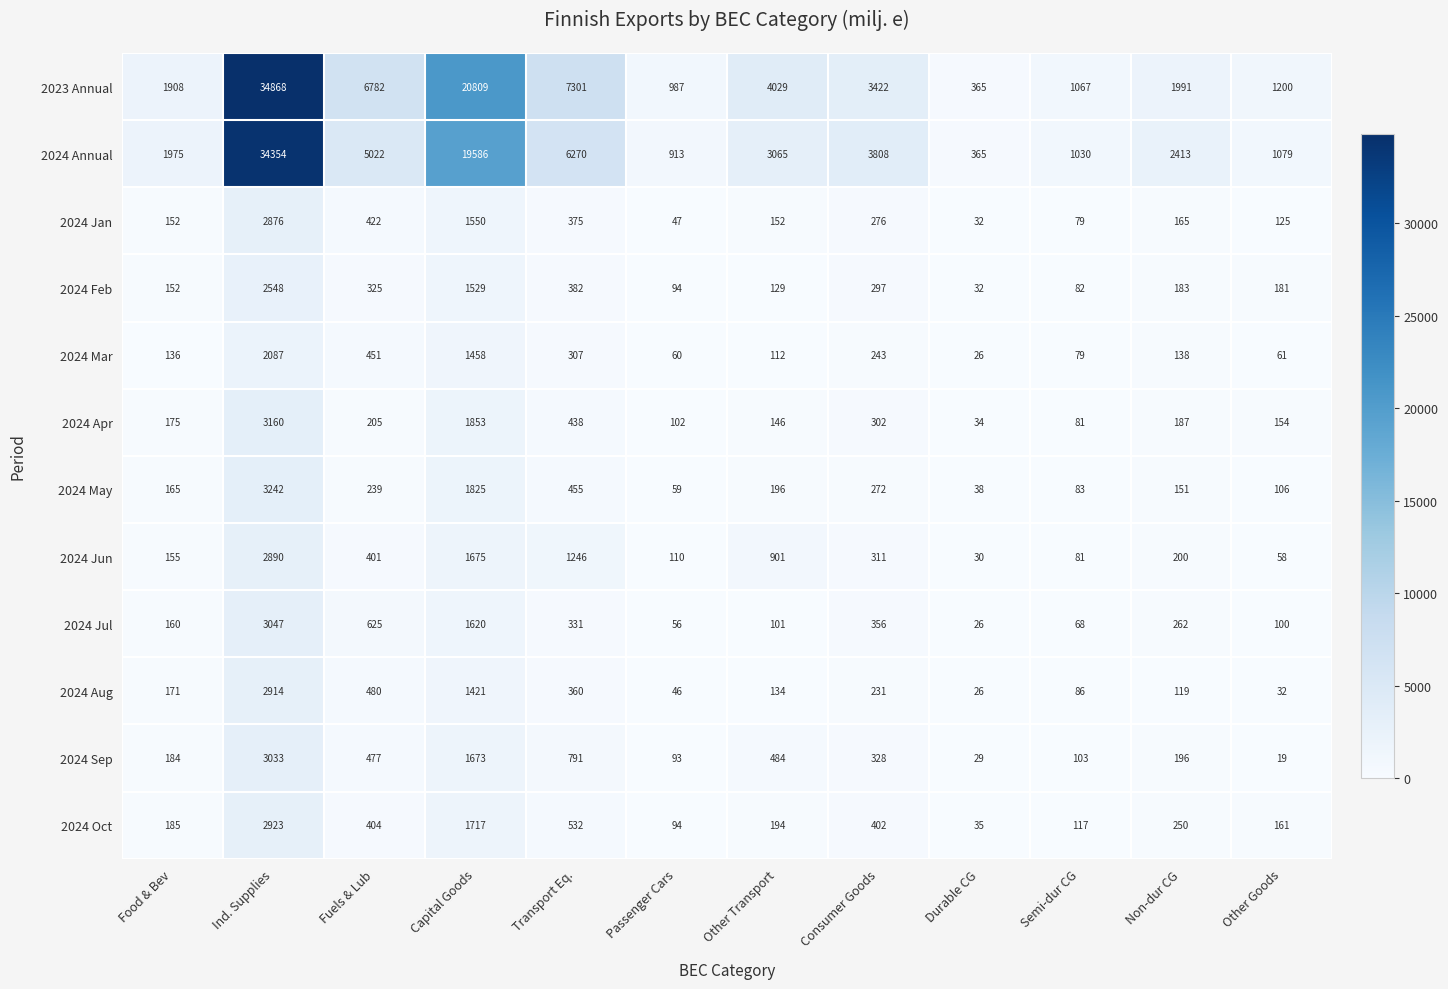

Count the number of categories in the chart.

12